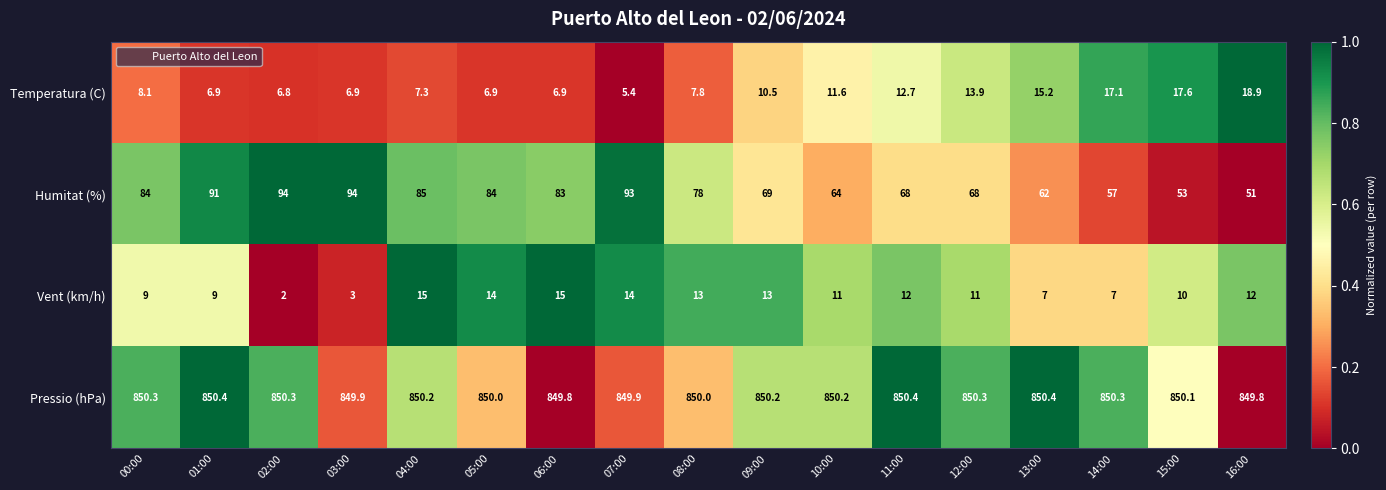

List the series in order of their peak value, lowest first.

Vent (km/h), Temperatura (C), Humitat (%), Pressio (hPa)